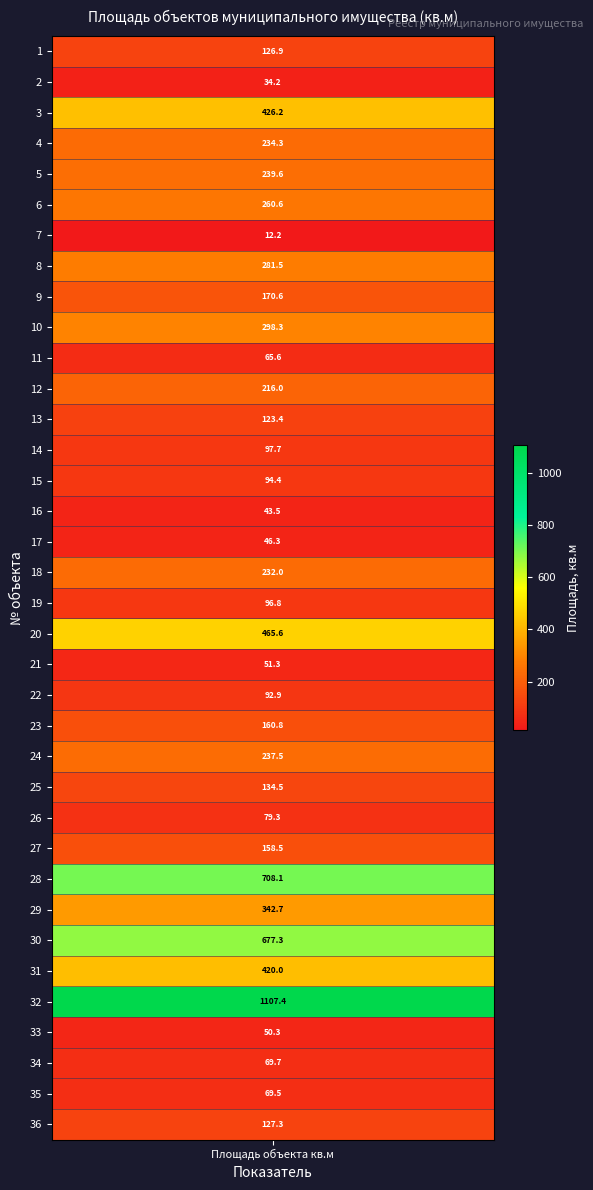

What is the smallest value displayed?

12.2